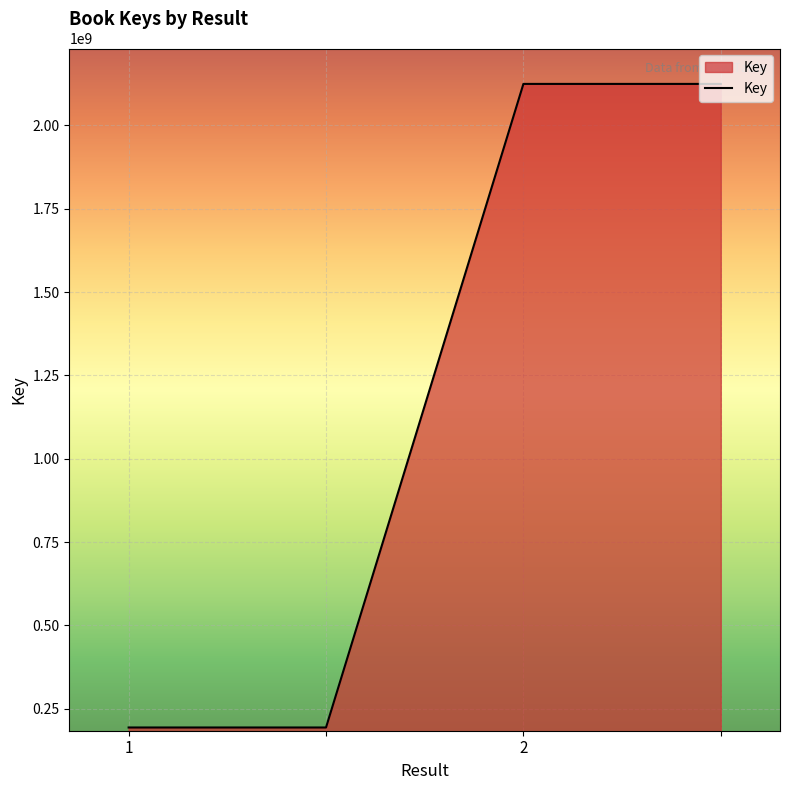

What is the sum of all values?

4636917264